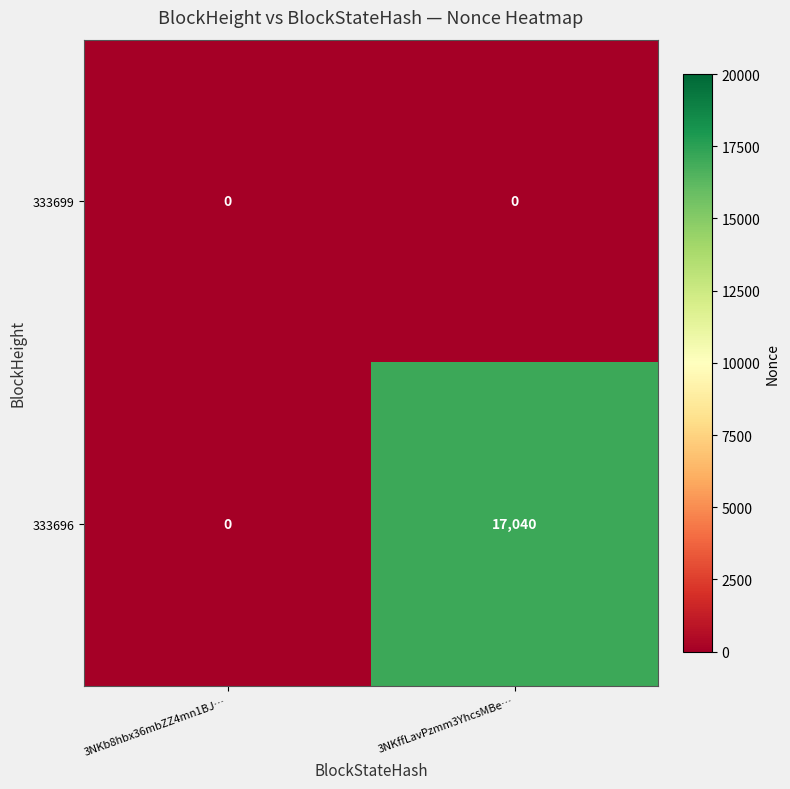

The value of 333696 at 3NKb8hbx36mbZZ4mn1BJ… is -7575. True or false?

False